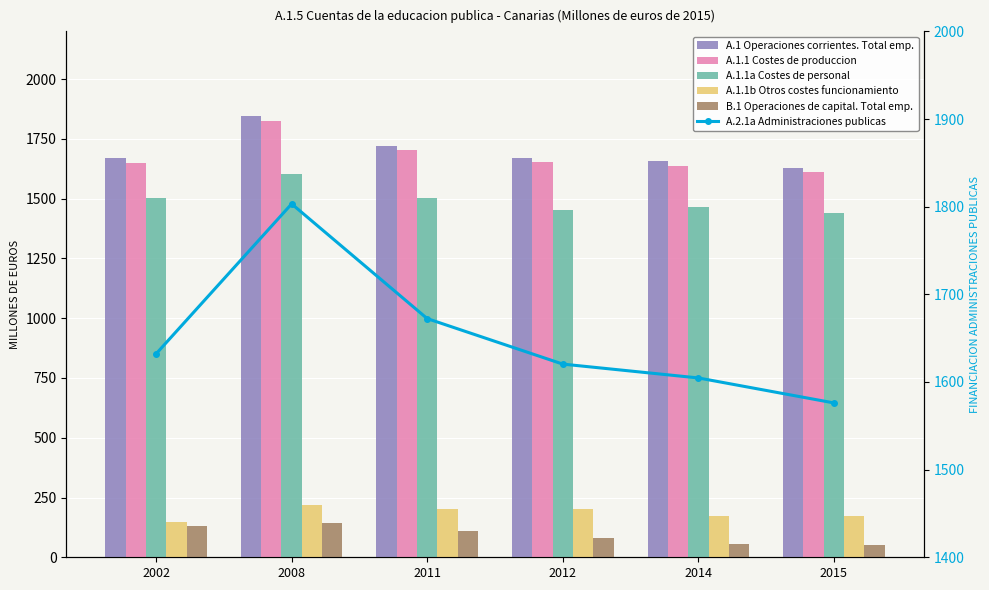

Which series has the largest total across all categories?

A.1 Operaciones corrientes. Total emp.